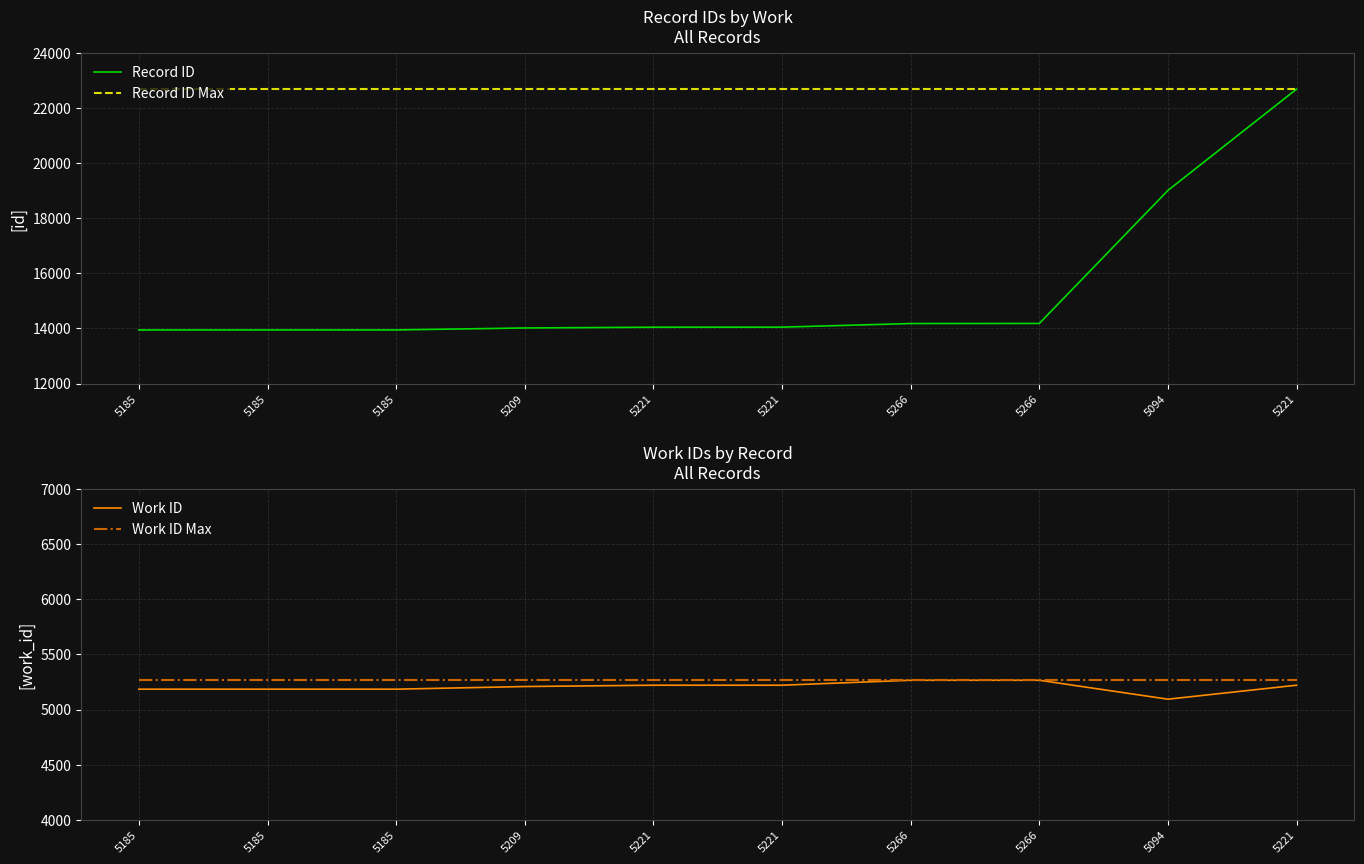

Is this an area chart (filled region under the line)?

No